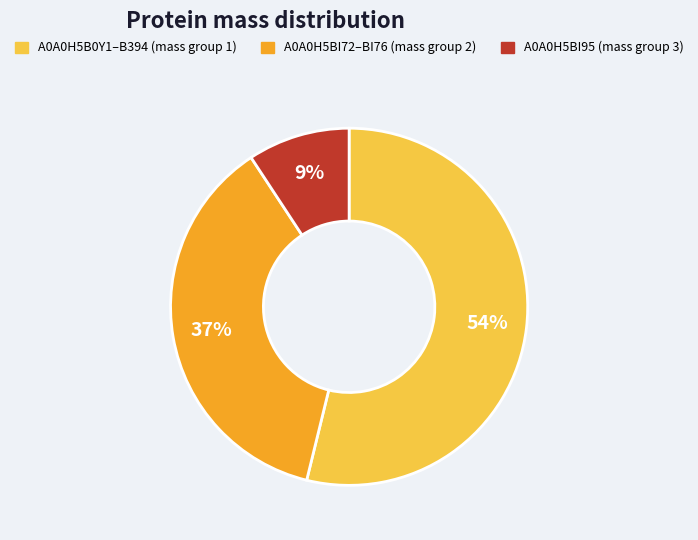

How many slices are in this pie chart?

3